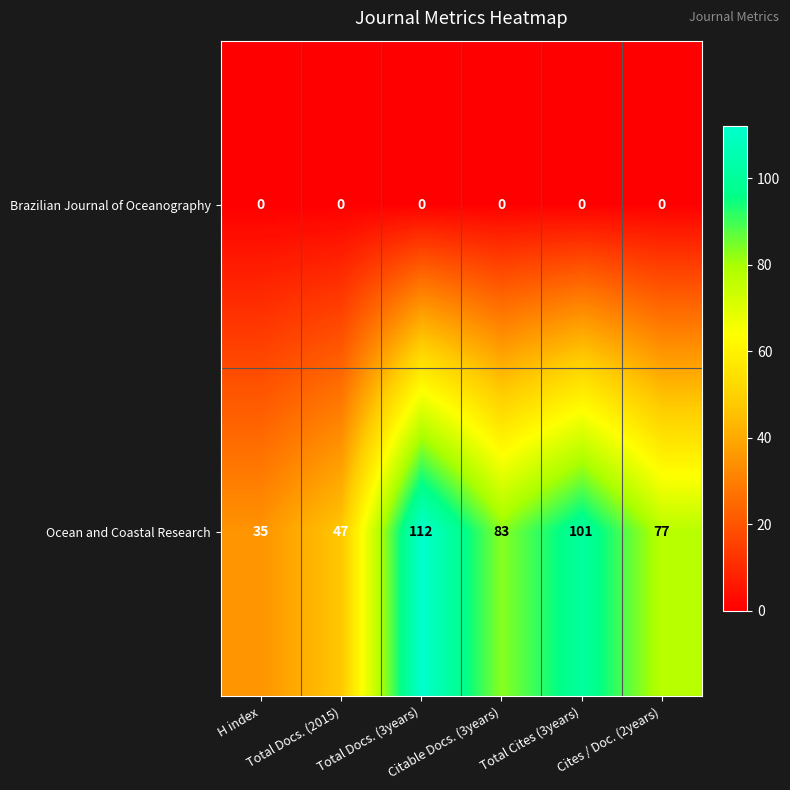

Rank the series by their maximum value, from highest to lowest.

Ocean and Coastal Research, Brazilian Journal of Oceanography